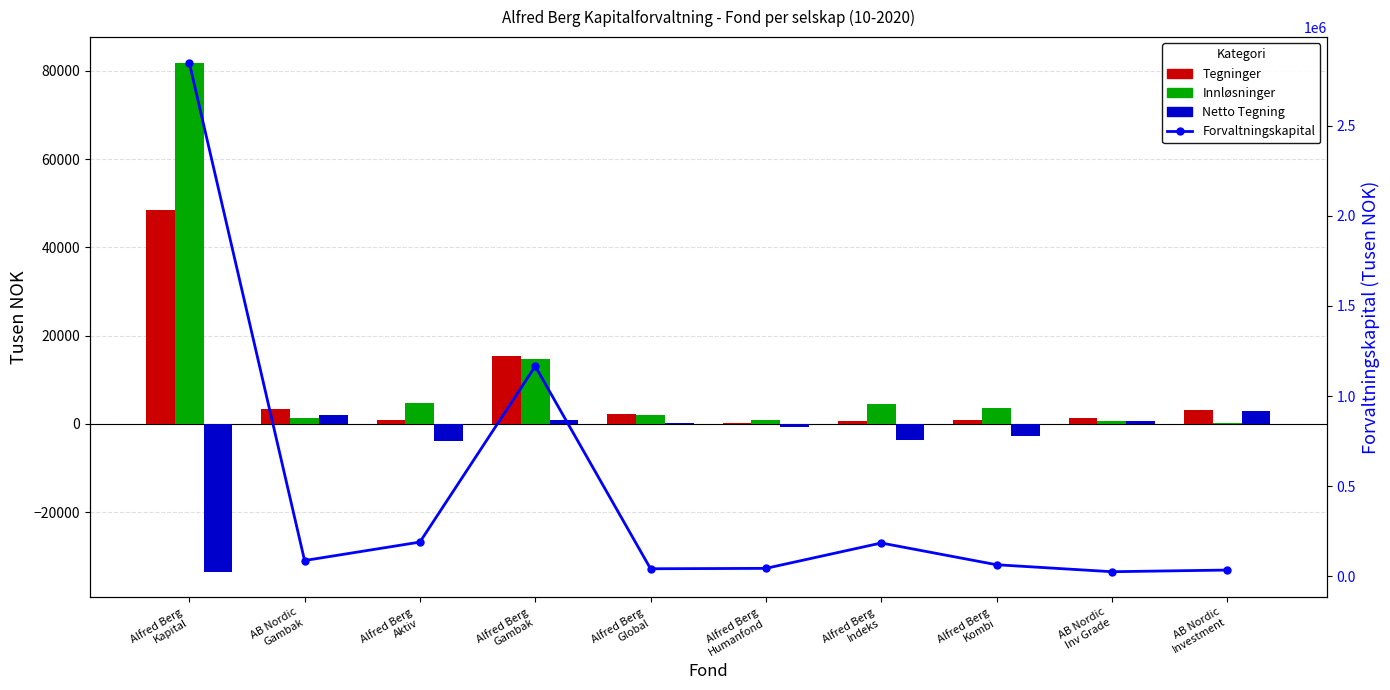

What position from the right is Alfred Berg
Global?

6